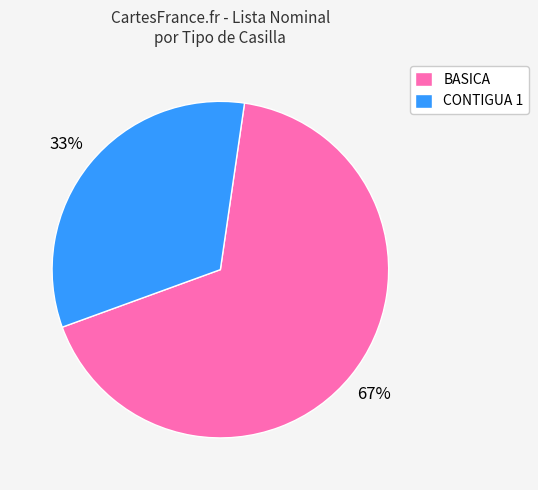

What percentage is the CONTIGUA 1 slice, to the nearest percent?

33%